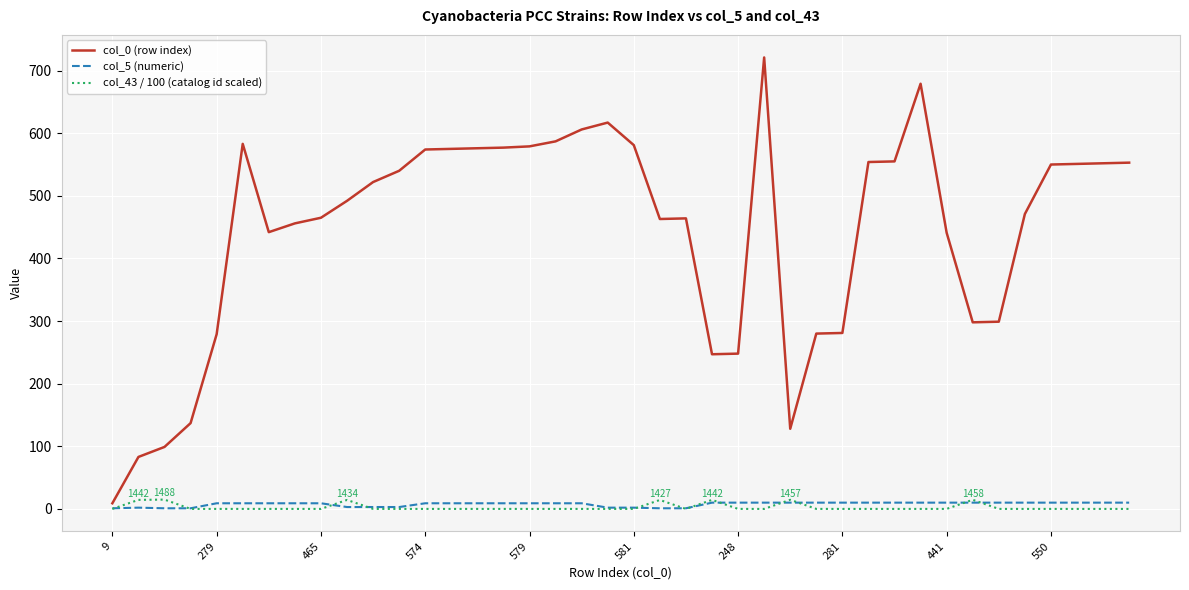

How many distinct data groups are displayed?

3